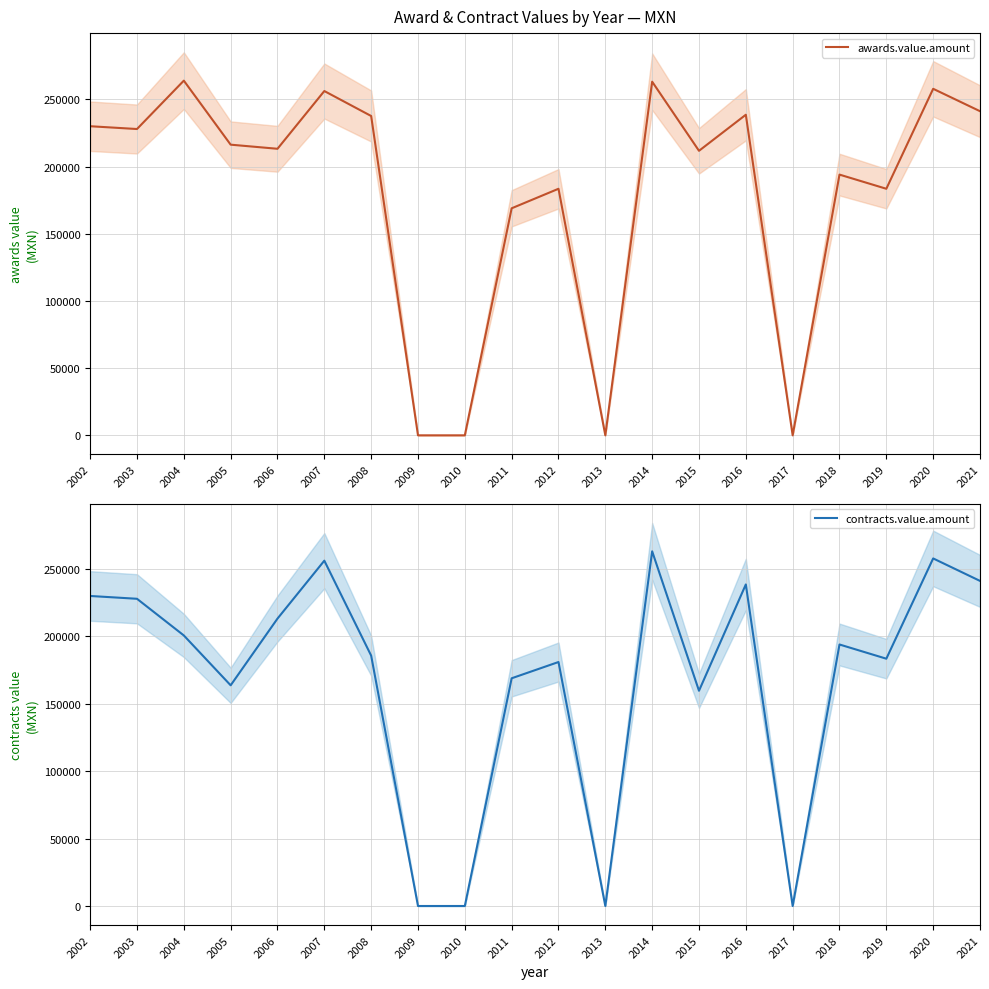

At which label is contracts.value.amount closest to 131592?

2015